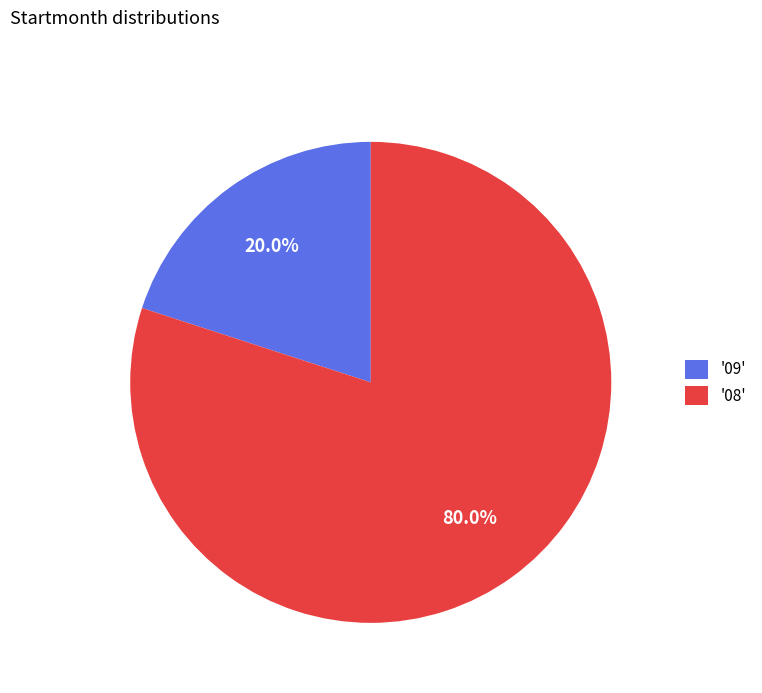

How many segments does this pie chart have?

2